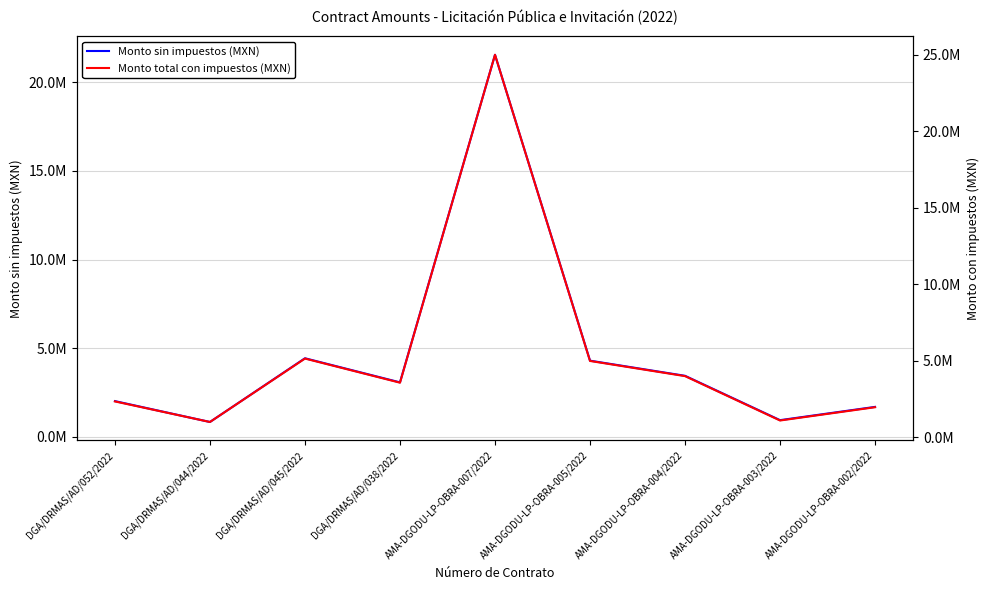

What is the difference between the maximum and minimum values in the Monto sin impuestos (MXN) series?

20706611.7